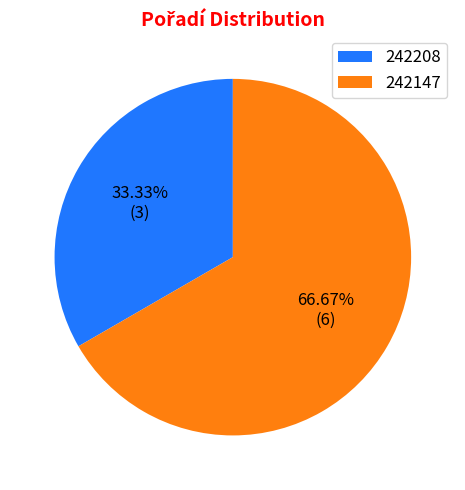

How many slices are in this pie chart?

2